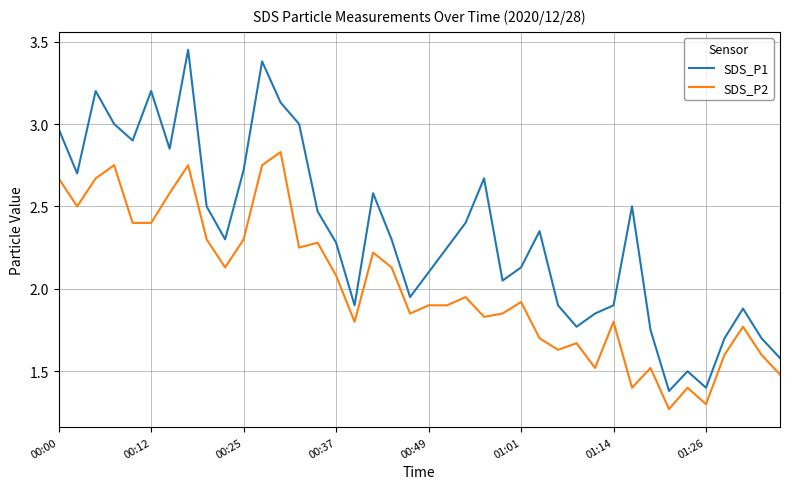

True or false: SDS_P2 and SDS_P1 intersect in this chart.

False